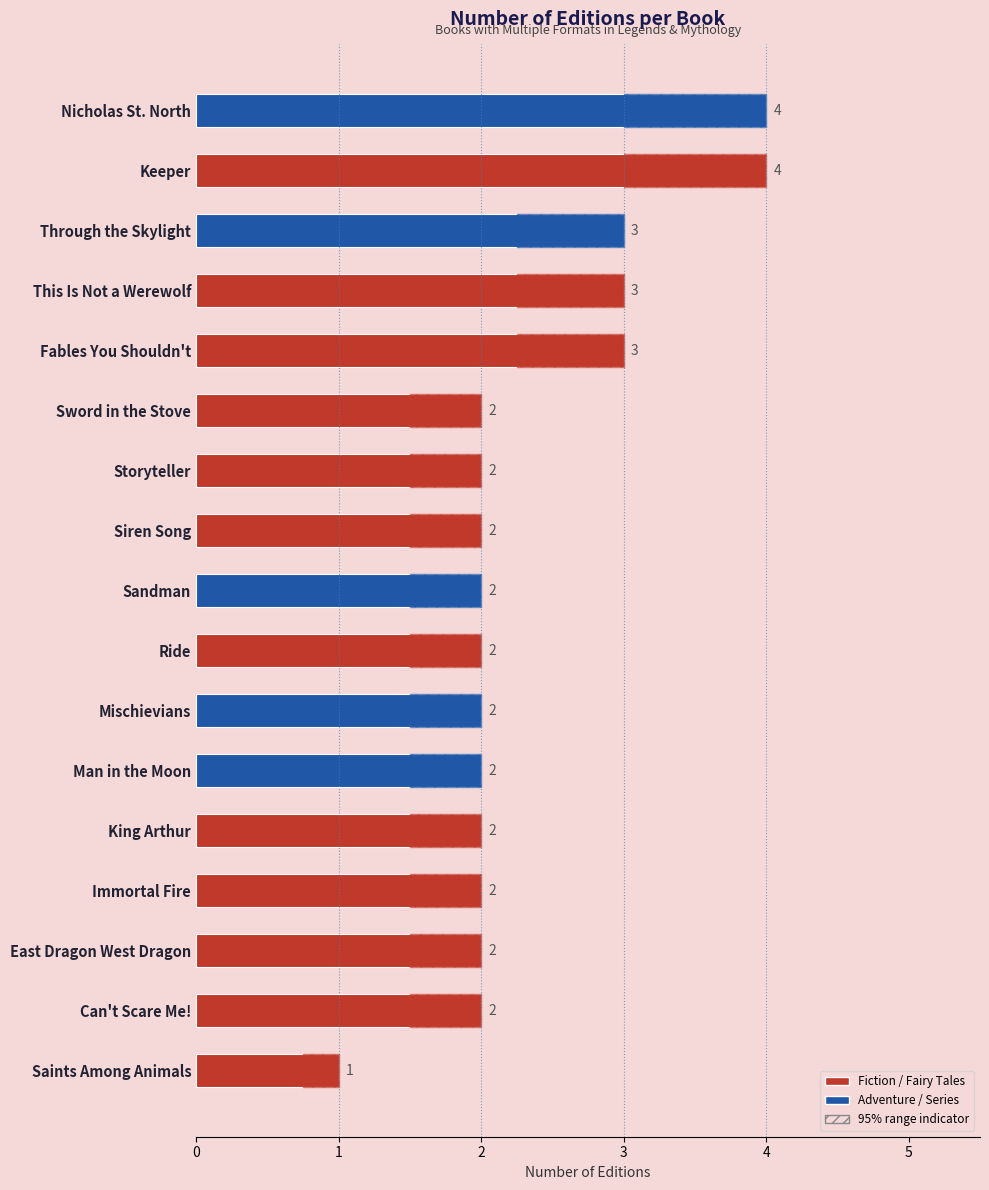

Approximately how many times larger is the value at East Dragon West Dragon compared to Saints Among Animals?

2.0